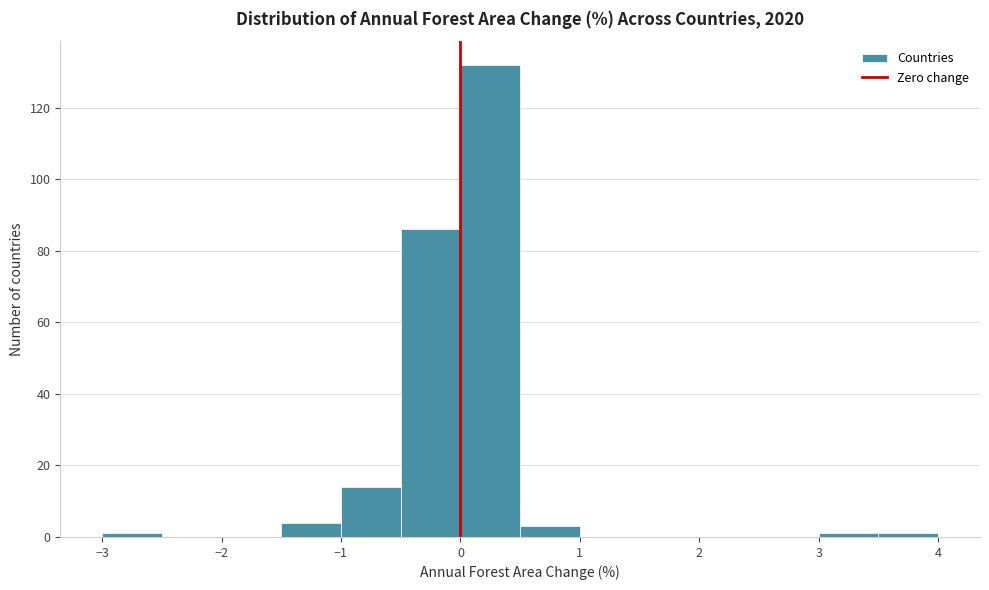

Reading left to right, transcribe this chart: for each bar, give the range it covers on the x-axis and its height. The values are not printed on the chart, so give them approximately, as read against the axis.

-3.0 to -2.5: under 2
-2.5 to -2.0: 0
-2.0 to -1.5: 0
-1.5 to -1.0: 4
-1.0 to -0.5: 14
-0.5 to 0.0: 86
0.0 to 0.5: 132
0.5 to 1.0: 4
1.0 to 1.5: 0
1.5 to 2.0: 0
2.0 to 2.5: 0
2.5 to 3.0: 0
3.0 to 3.5: under 2
3.5 to 4.0: under 2